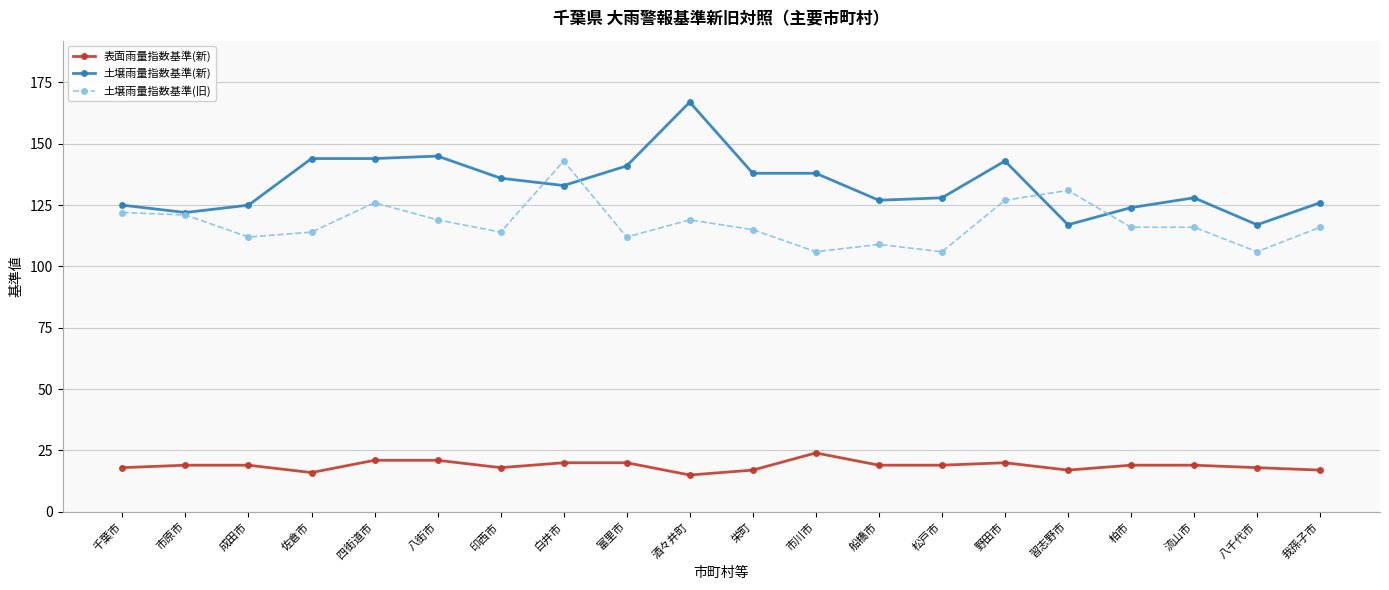

True or false: 表面雨量指数基準(新) has more than 1 points higher than both neighbors.

True